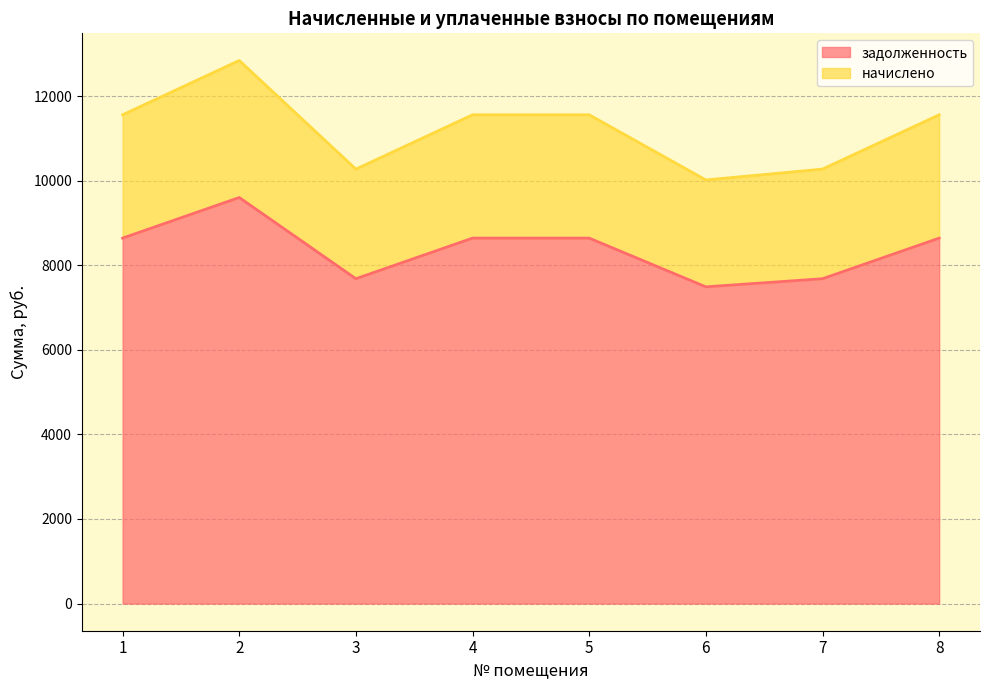

Which label corresponds to the smallest value in the chart?

6